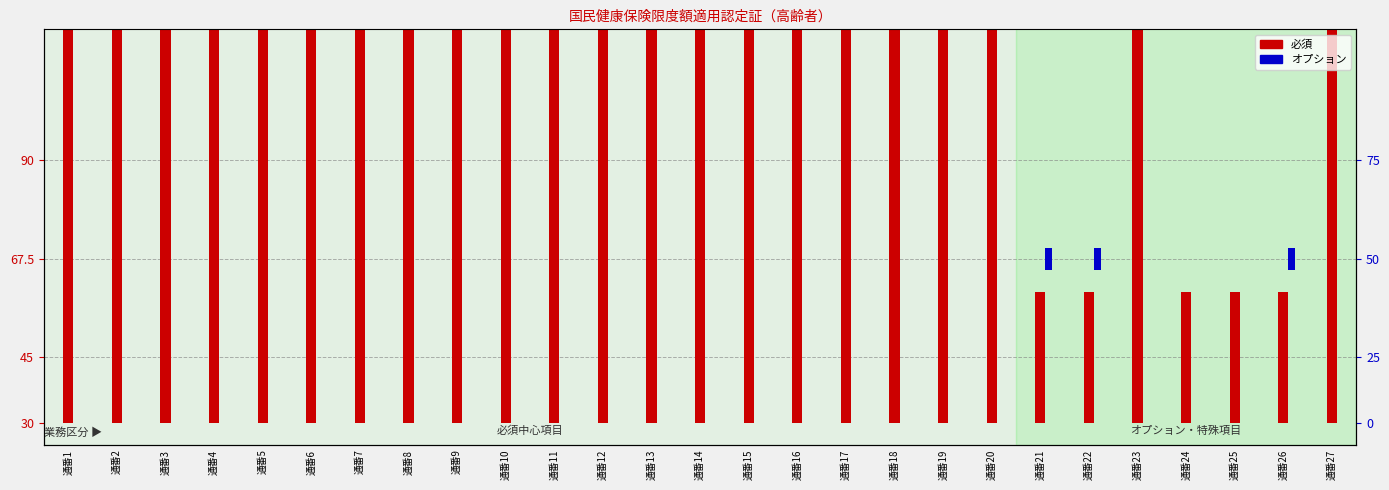

Rank the series at 通番24 from highest to lowest value.

必須, オプション